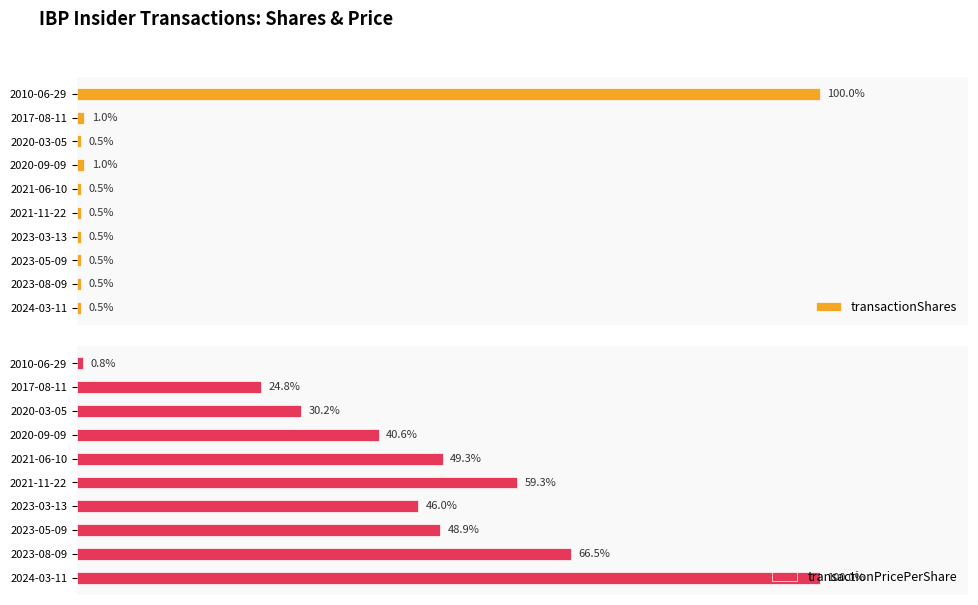

List the labels in order of transactionPricePerShare value, largest first.

2024-03-11, 2023-08-09, 2021-11-22, 2021-06-10, 2023-05-09, 2023-03-13, 2020-09-09, 2020-03-05, 2017-08-11, 2010-06-29